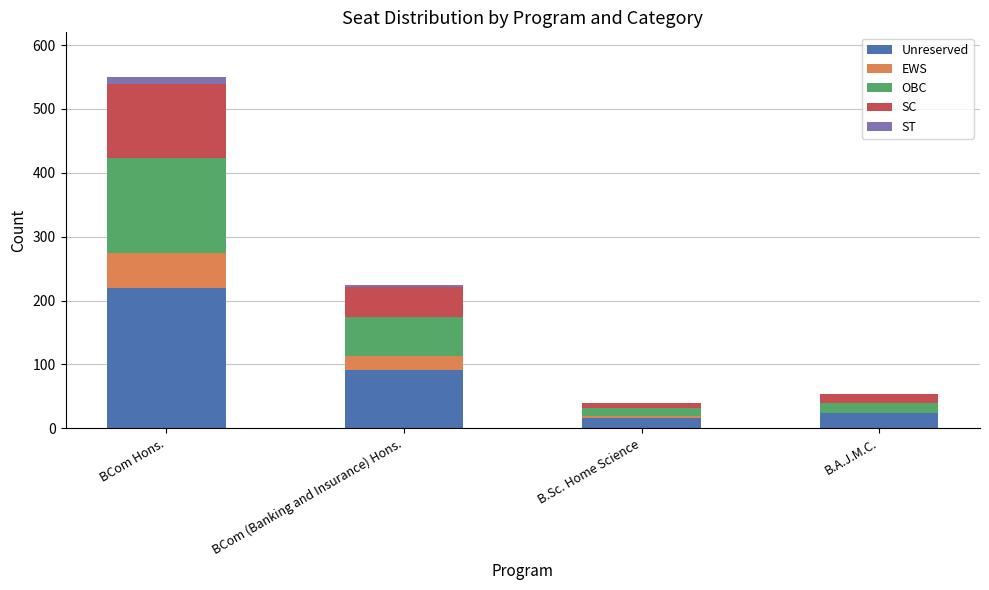

What is the total value across all series at BCom Hons.?

550